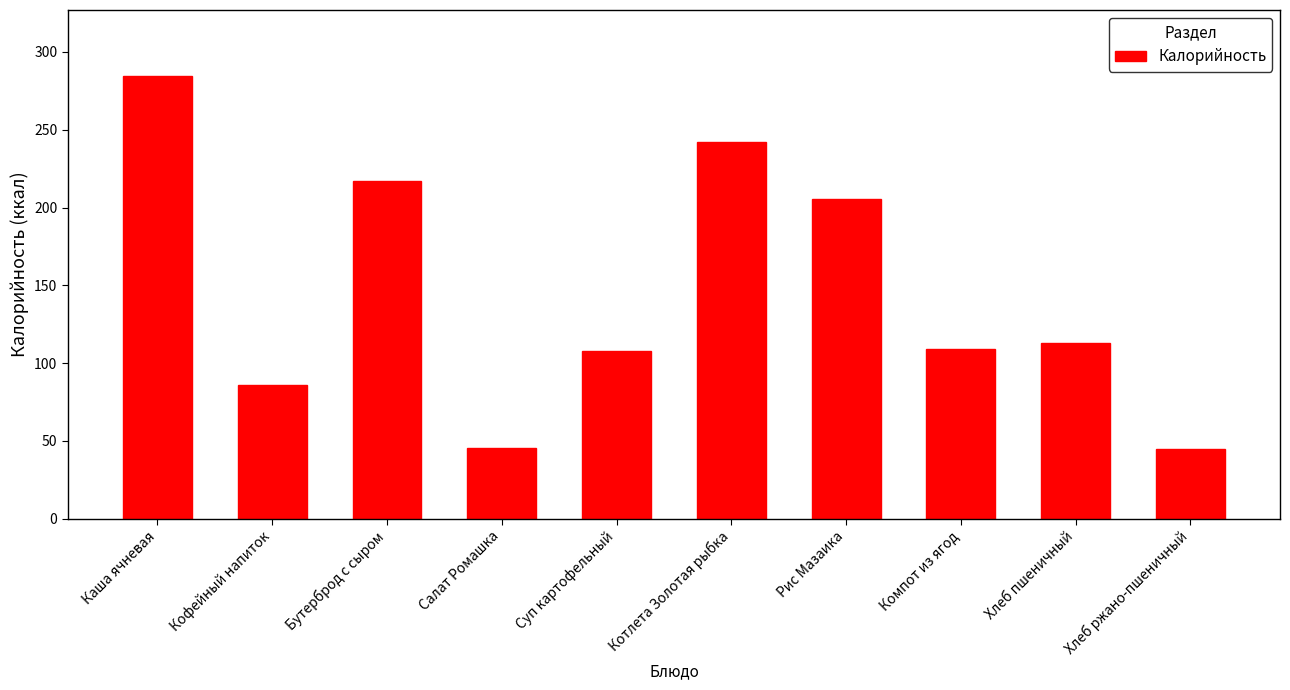

Between Кофейный напиток and Каша ячневая, which is larger?

Каша ячневая